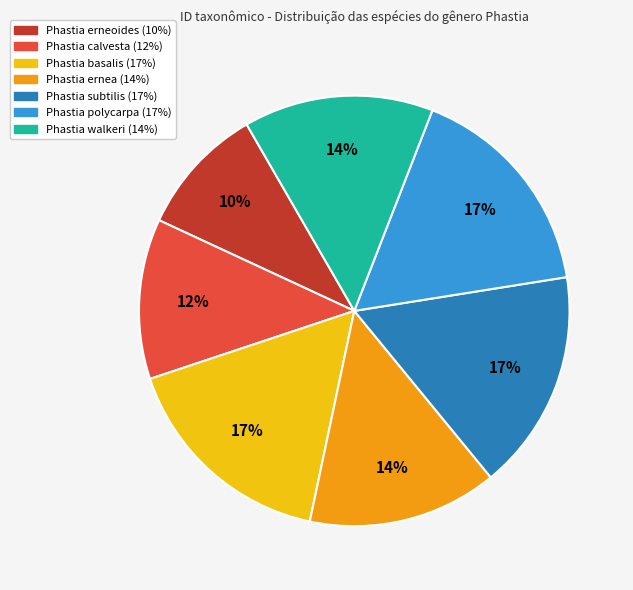

Combined, do Phastia basalis and Phastia polycarpa account for over 50%?

No